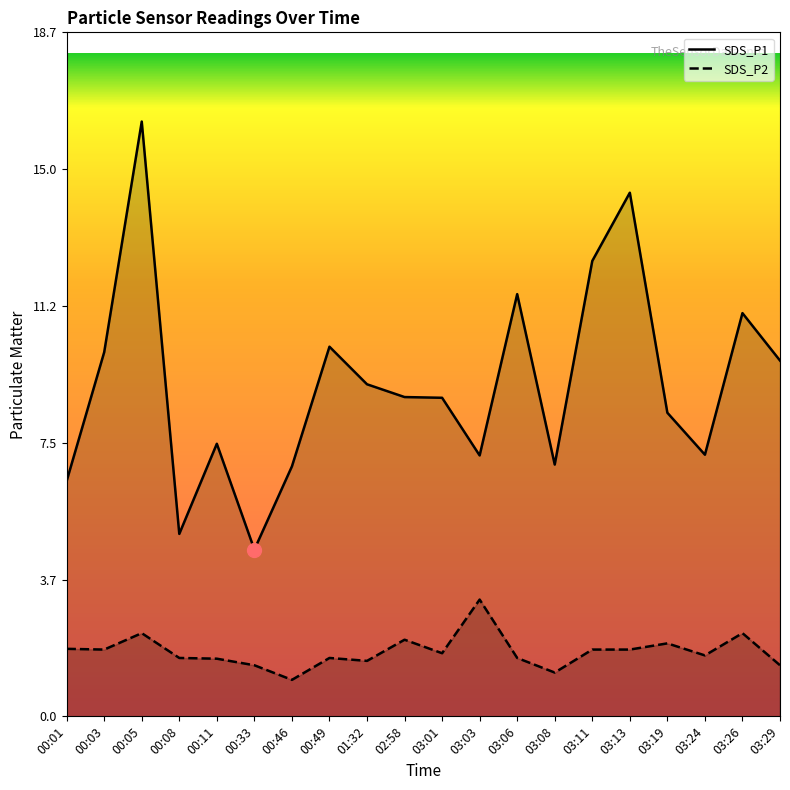

Rank the series by their maximum value, from highest to lowest.

SDS_P1, SDS_P2